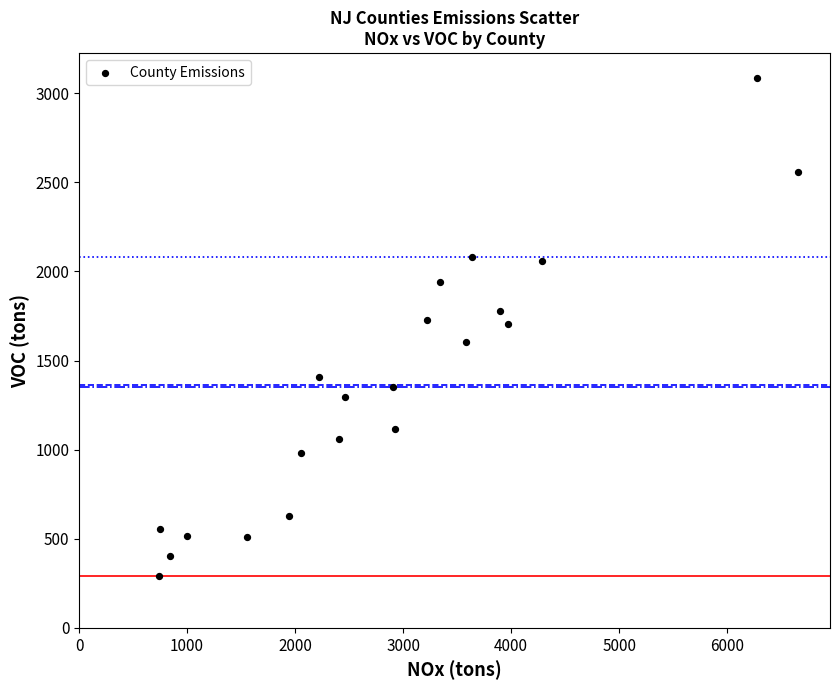

What is the range of X values (max minus min)?

5916.5